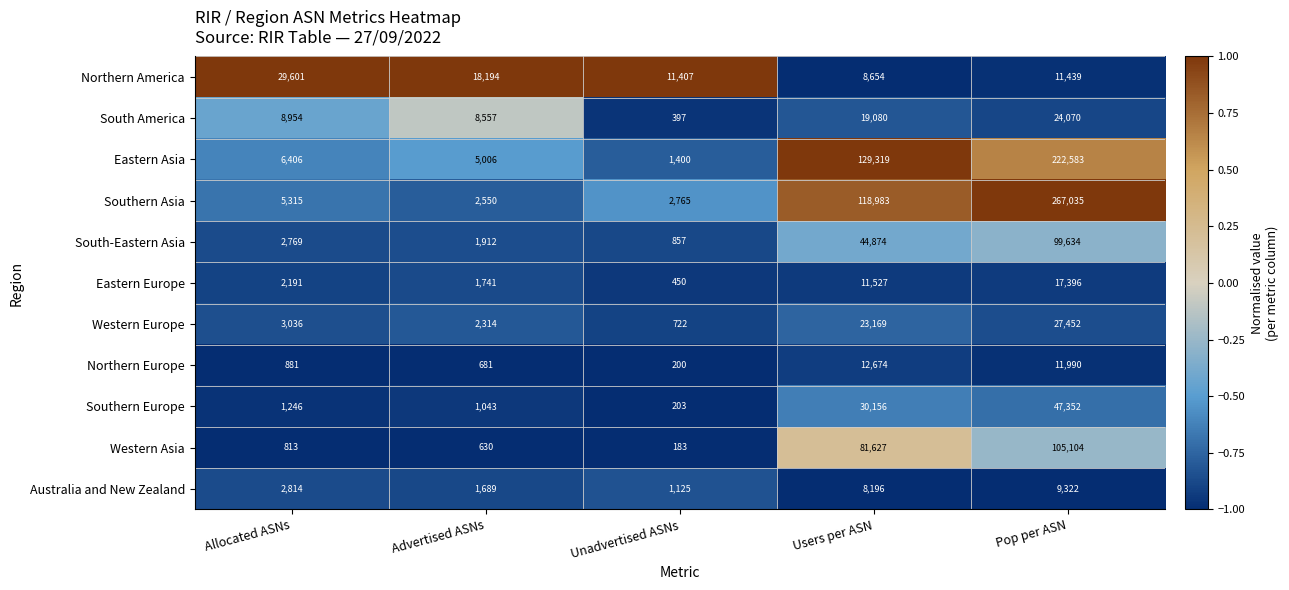

Count the number of categories in the chart.

5